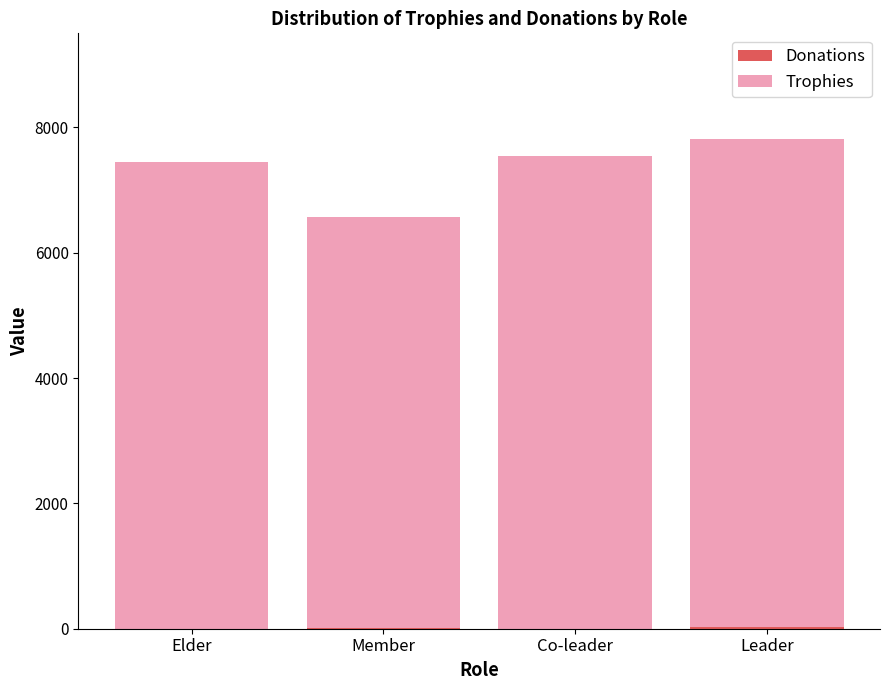

What is the total value across all series at Member?

6567.5